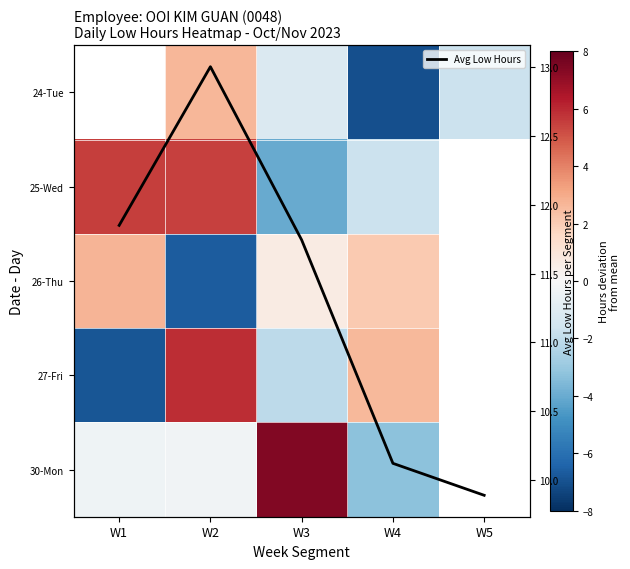

What is the highest value of the Avg Low Hours series?

13.0